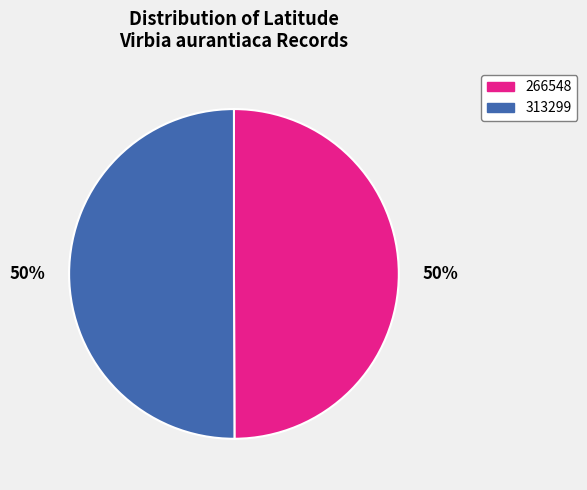

Approximately how many times larger is the value at 313299 compared to 266548?

1.0